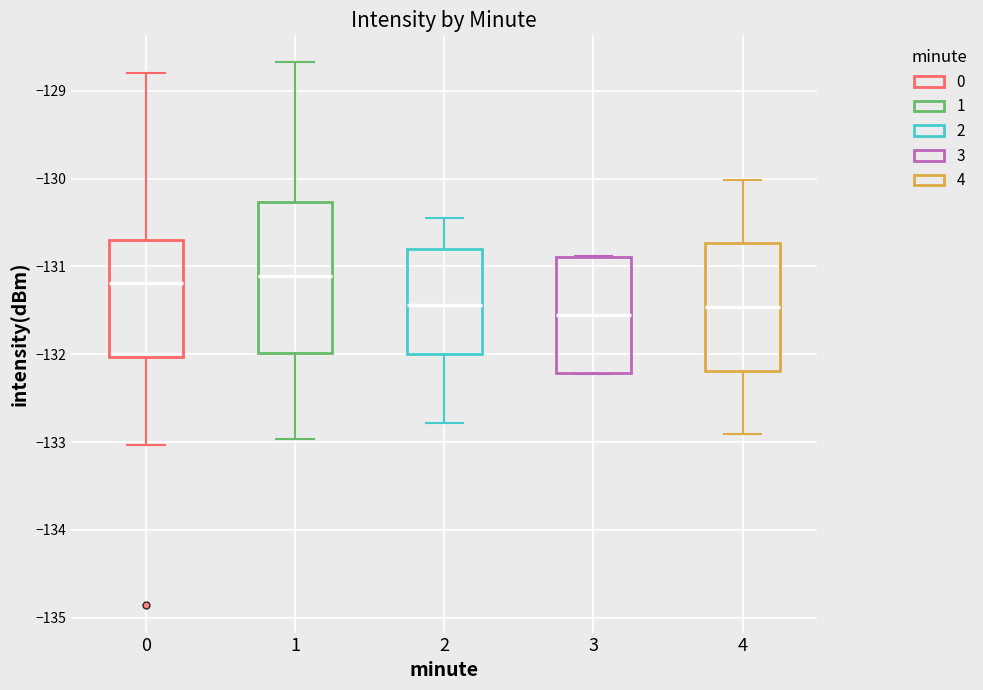

Reading left to right, read every box against the y-axis: the position of its median line, the range the box covers, and the ends of its whiskers. The values are not printed on the chart, so give them approximately, as read against the axis.

0: median -131.2, box -132.0 to -130.7, whiskers -133.0 to -128.8
1: median -131.1, box -132.0 to -130.3, whiskers -133.0 to -128.7
2: median -131.4, box -132.0 to -130.8, whiskers -132.8 to -130.4
3: median -131.6, box -132.2 to -130.9, whiskers -132.2 to -130.9
4: median -131.5, box -132.2 to -130.7, whiskers -132.9 to -130.0